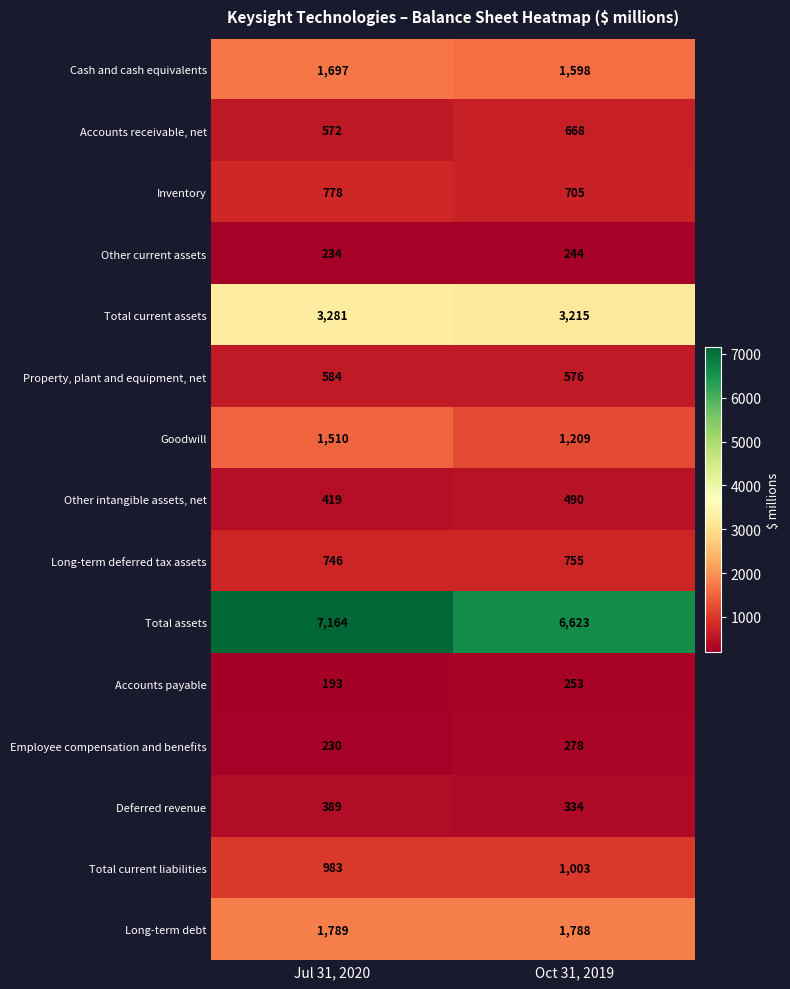

What is the sum of all Goodwill values?

2719